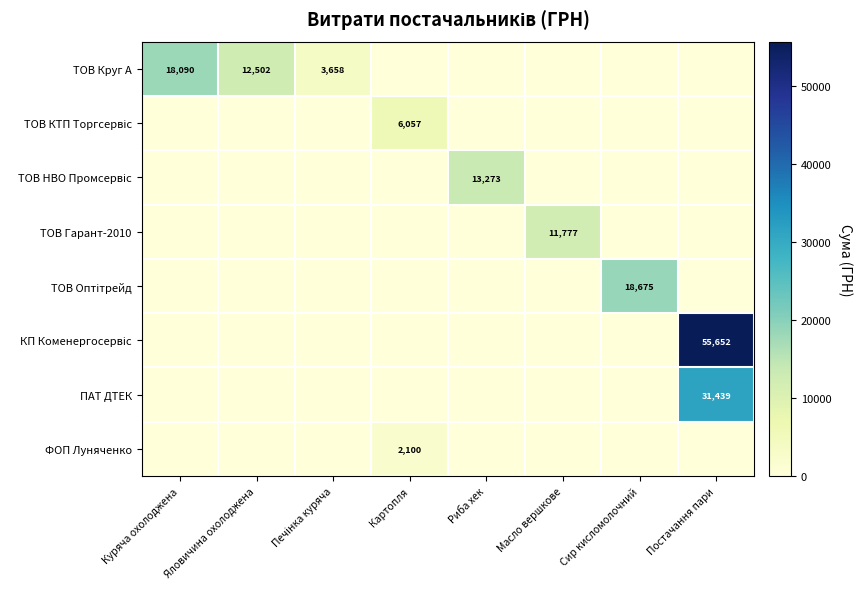

At which category is the sum across all series the highest?

Постачання пари